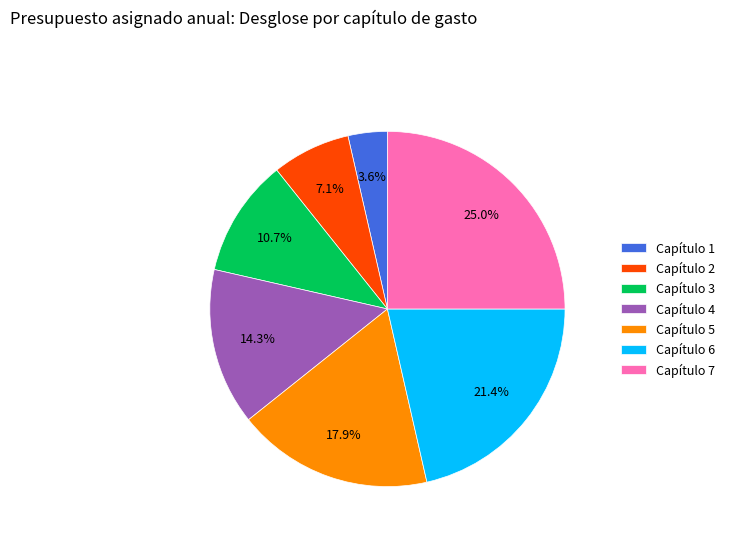

Rank the categories by value from highest to lowest.

Capítulo 7, Capítulo 6, Capítulo 5, Capítulo 4, Capítulo 3, Capítulo 2, Capítulo 1